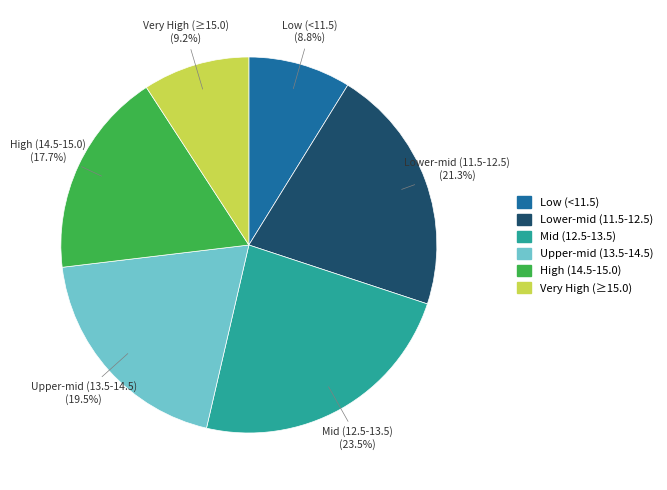

Is there a majority slice in this chart?

No